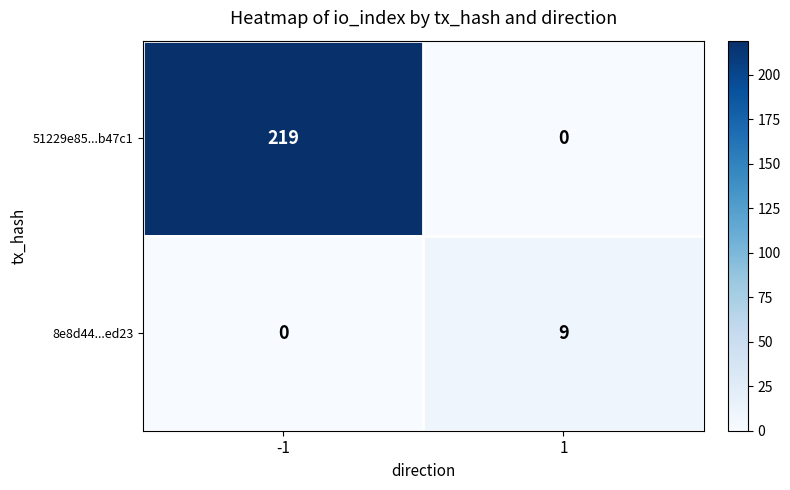

At which category is the sum across all series the highest?

-1